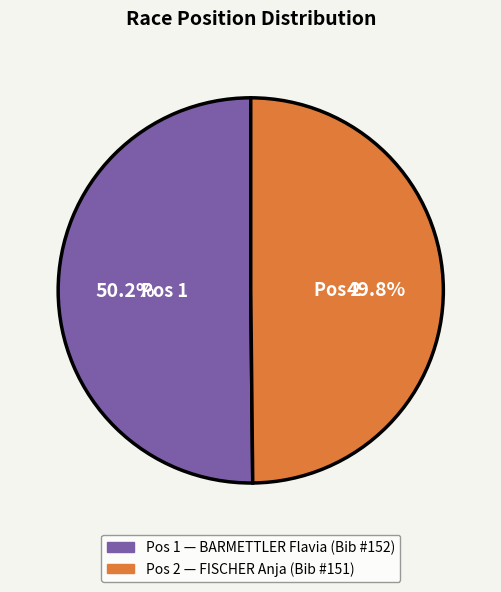

Is there any slice that represents more than half of the pie?

Yes